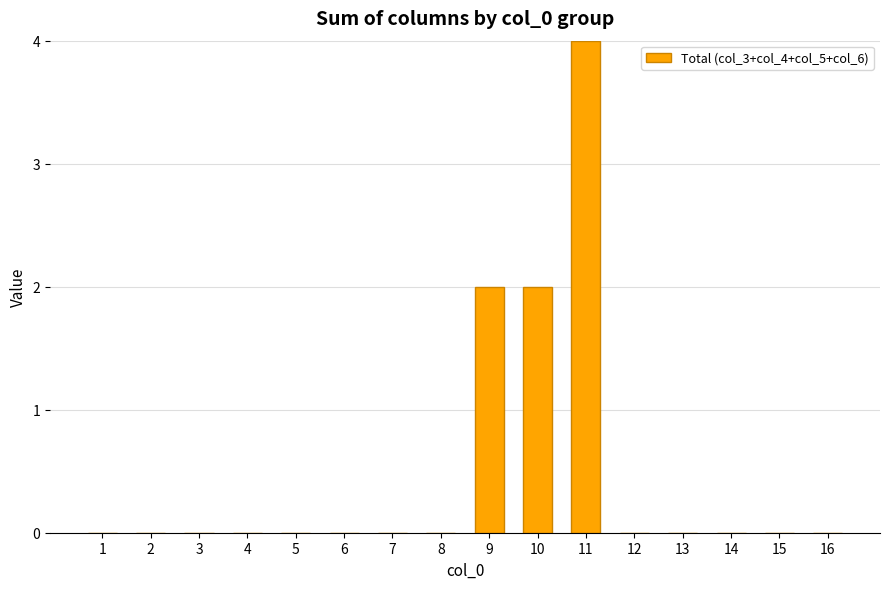

How many data points does each series have?

16